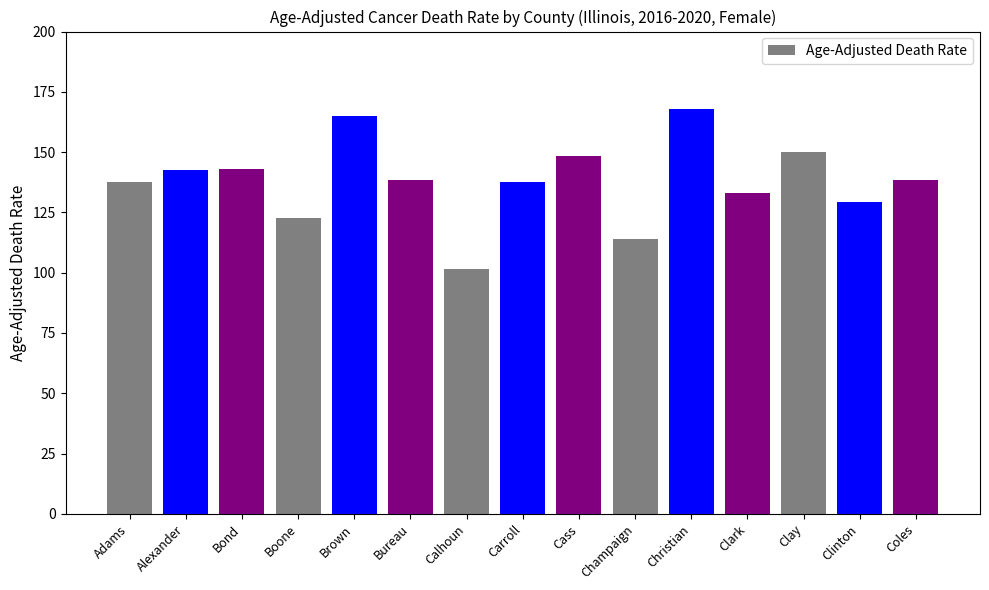

Are the bars grouped side by side (vs. stacked)?

No